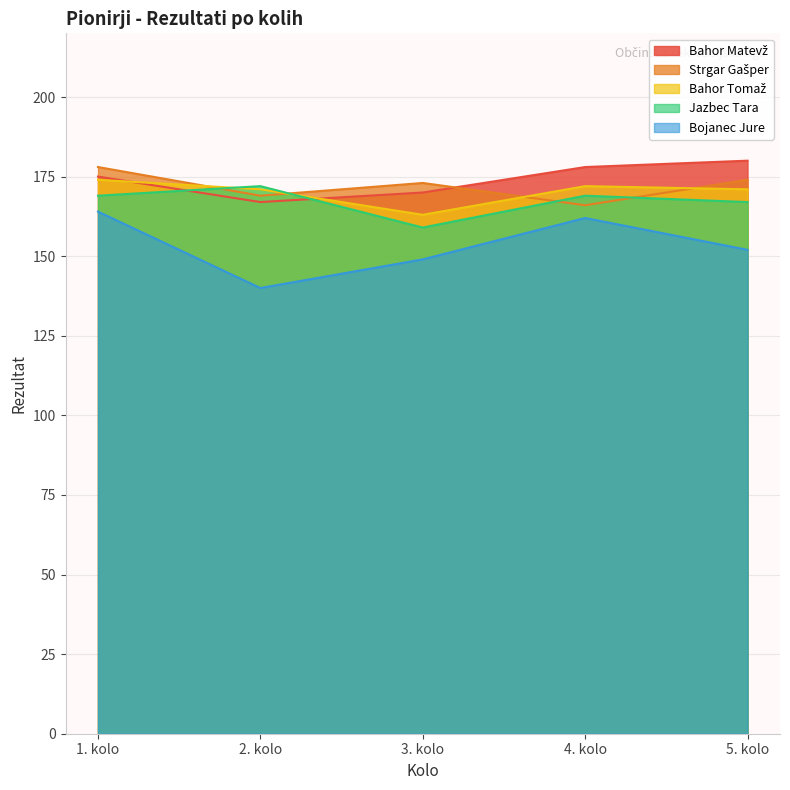

How many lines are shown in the chart?

5